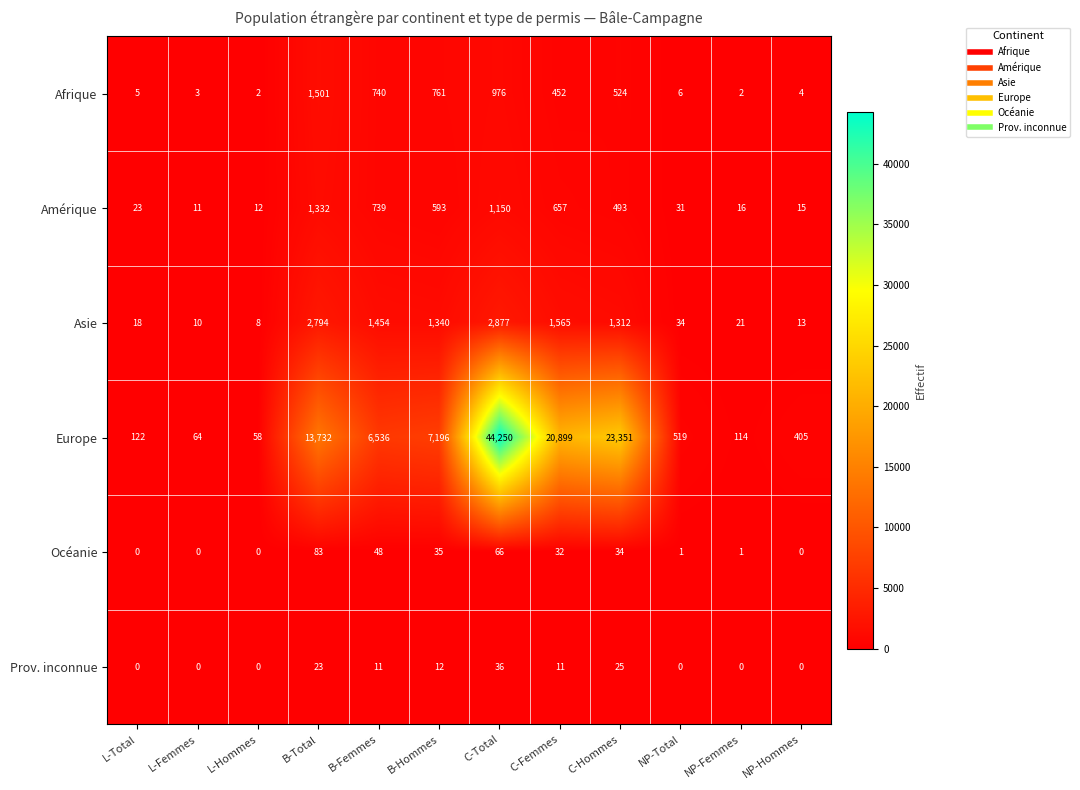

How many data points in Afrique are less than 452?

6